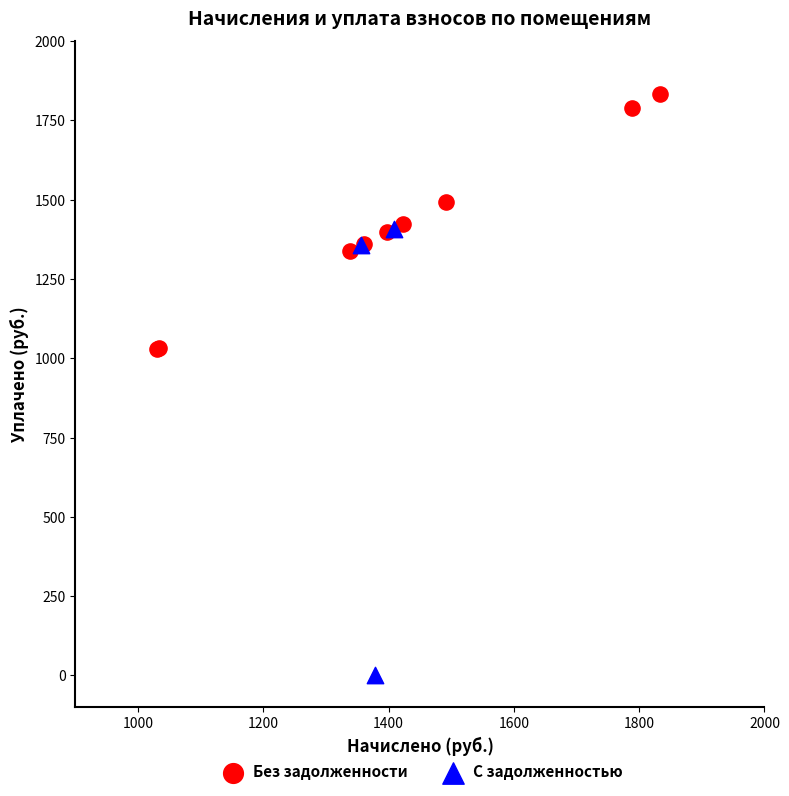

Which series reaches the minimum Y coordinate?

С задолженностью